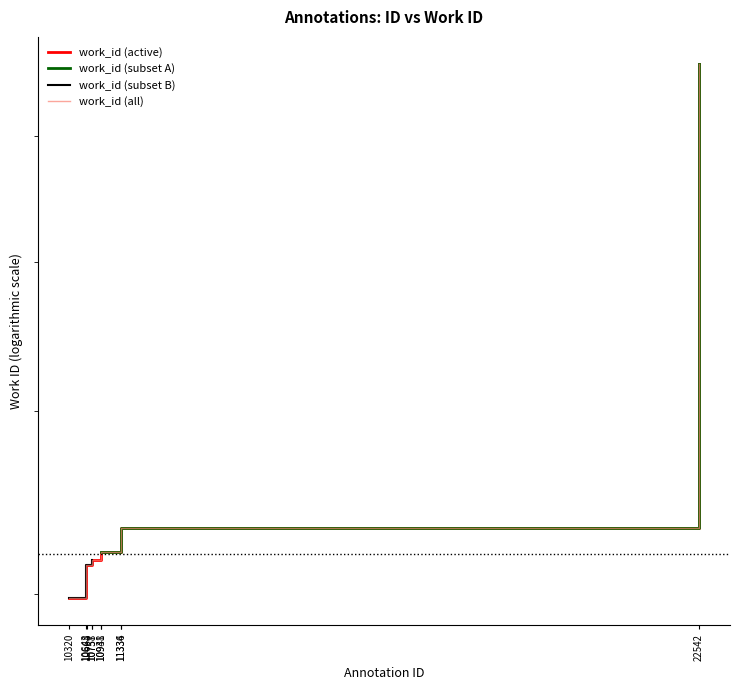

How many data points are less than 4210?

5